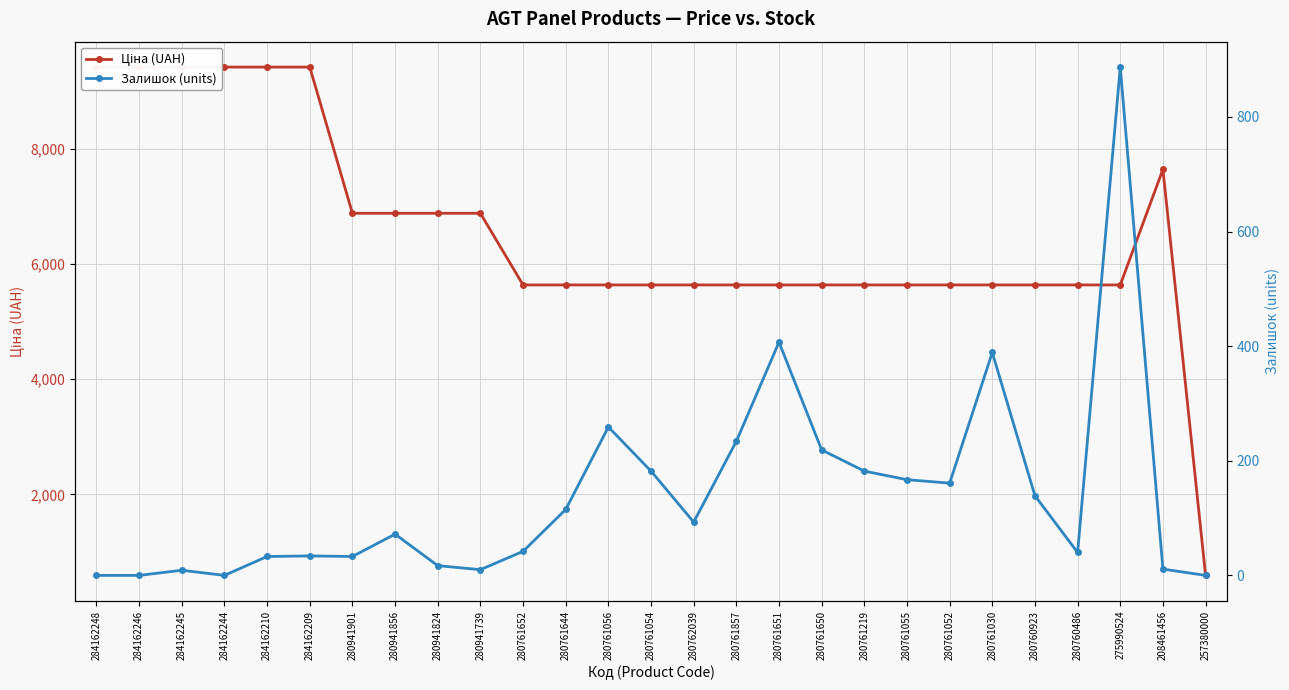

At which category does the chart reach its minimum across all series?

284162248